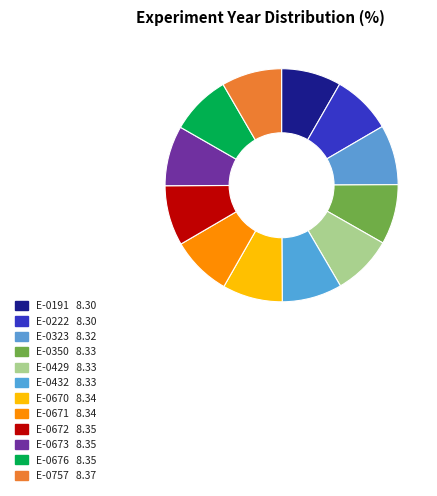

How many slices are in this pie chart?

12